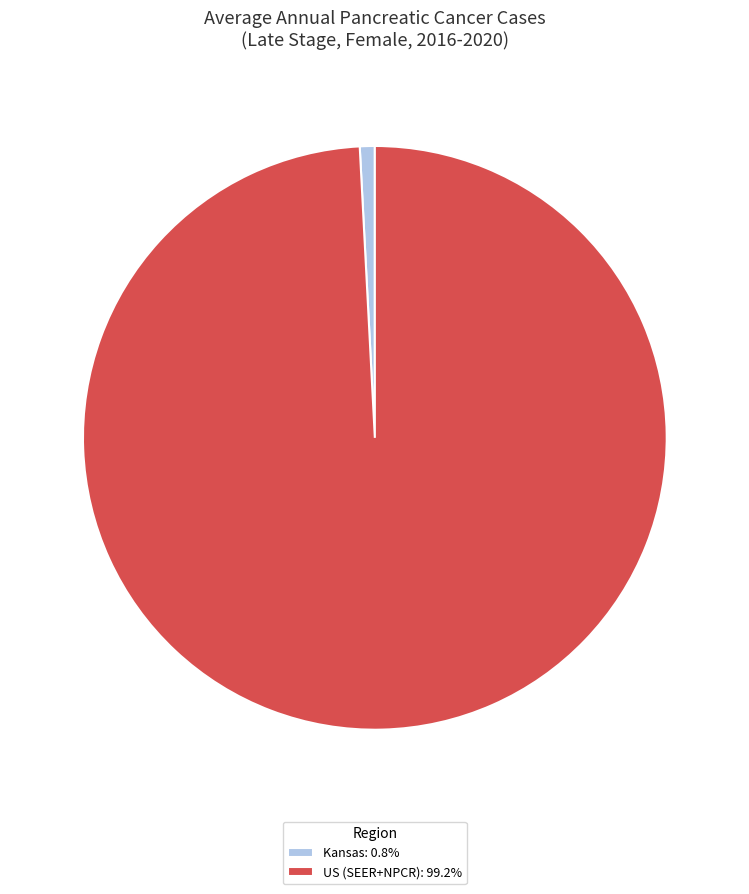

Is the sum of Kansas: 0.8% and US (SEER+NPCR): 99.2% greater than half?

Yes